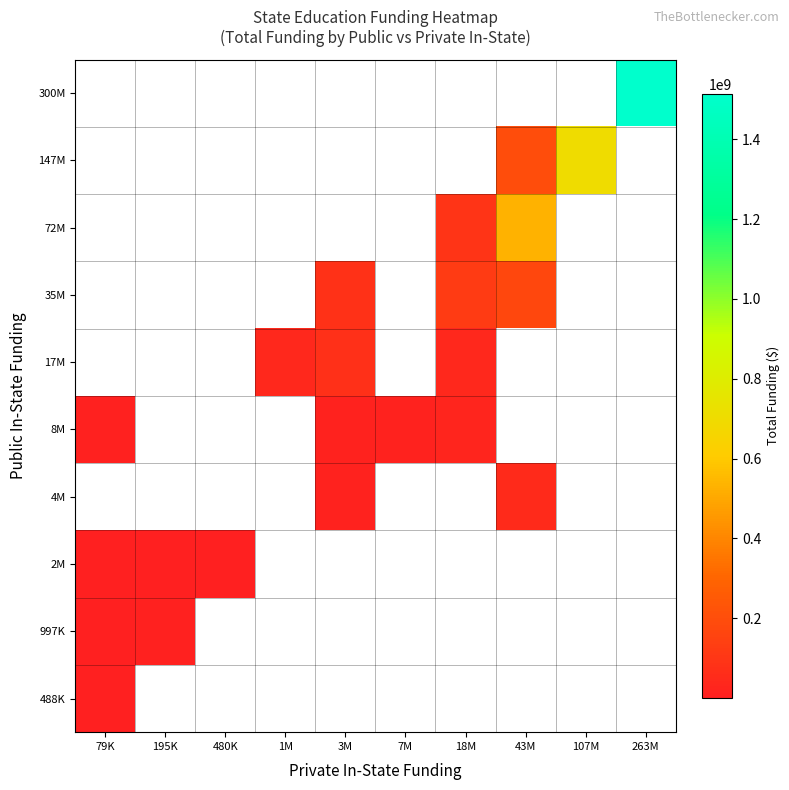

At 43M, list the series in order from largest to smallest.

72M, 147M, 35M, 4M, 488K, 997K, 2M, 8M, 17M, 300M